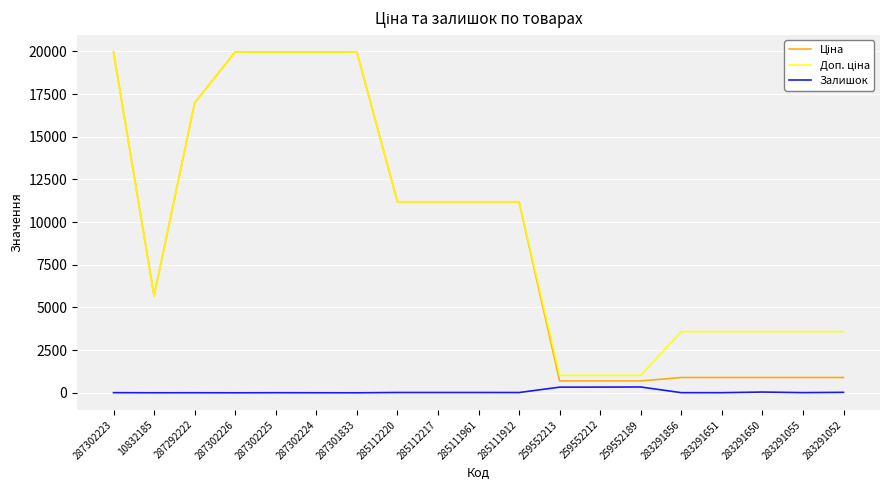

True or false: Залишок has a value of 0.0 at 287302226.

True